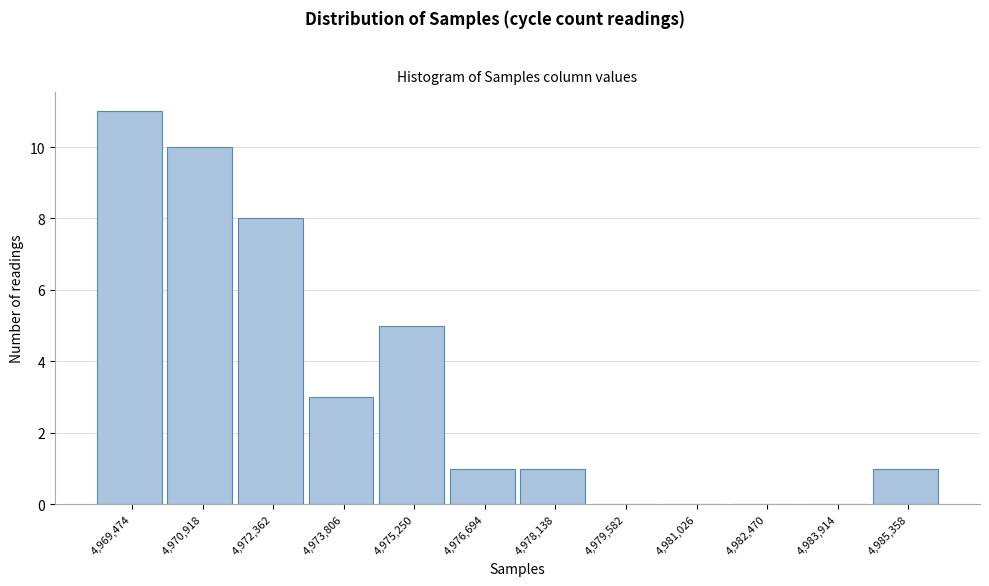

Reading left to right, list all the values displayed in this chart.

4,969,474=11	4,970,918=10	4,972,362=8	4,973,806=3	4,975,250=5	4,976,694=1	4,978,138=1	4,979,582=0	4,981,026=0	4,982,470=0	4,983,914=0	4,985,358=1